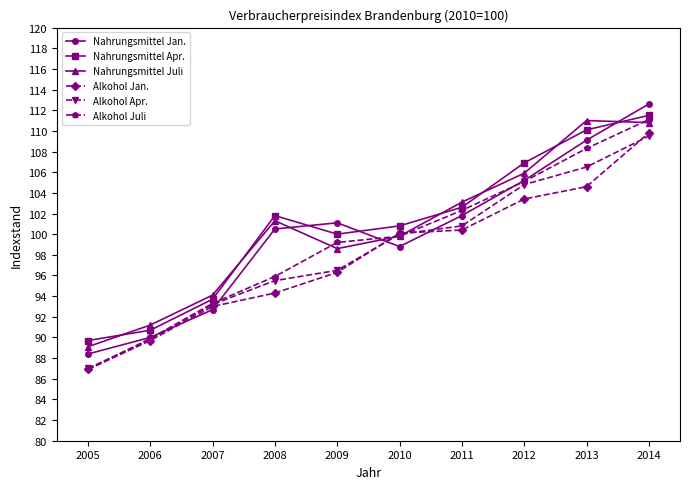

What is the smallest value displayed?

86.9